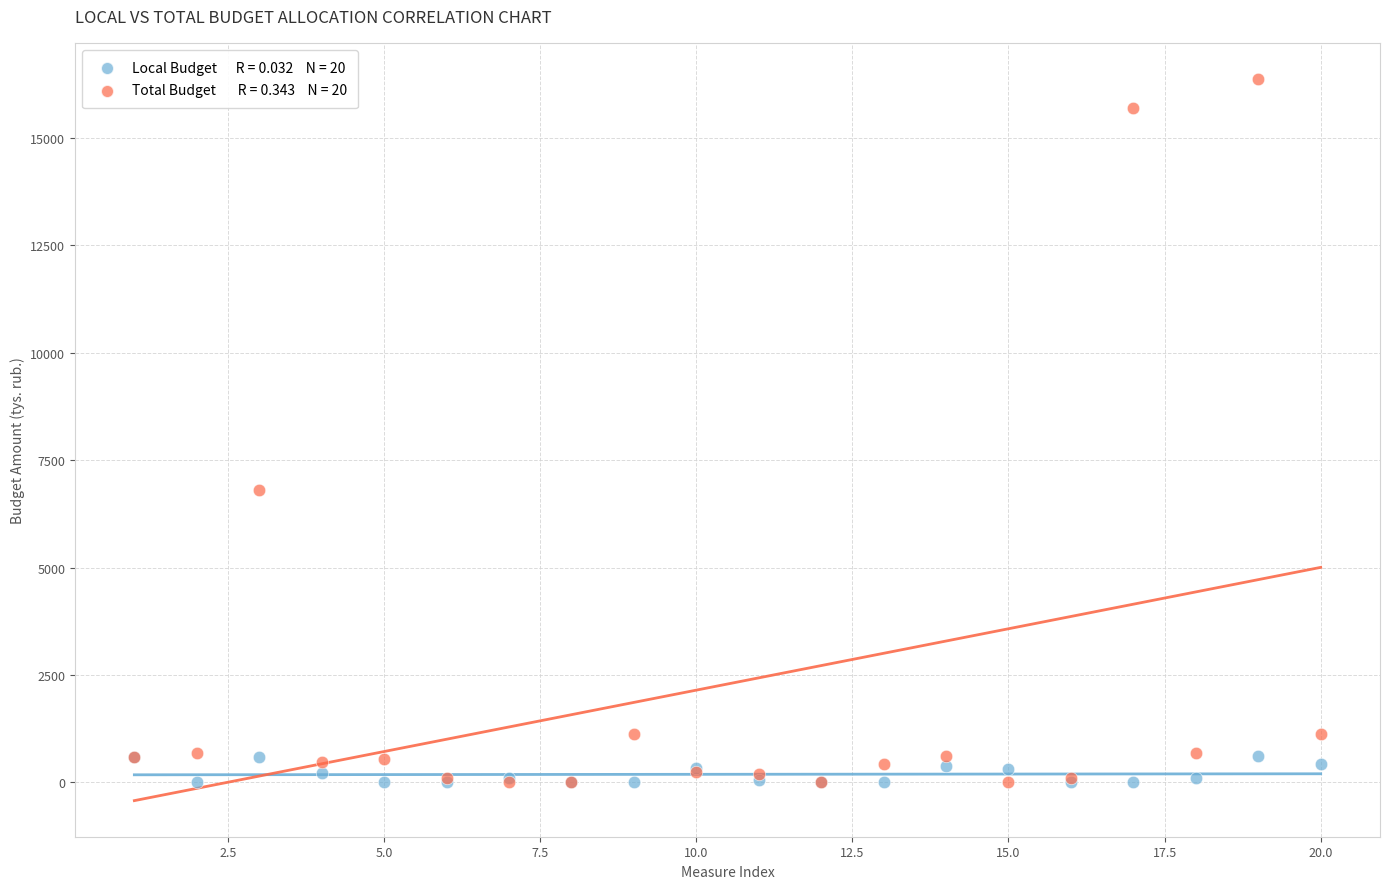

Across all series, what Y value is closest to 8188?

6800.0